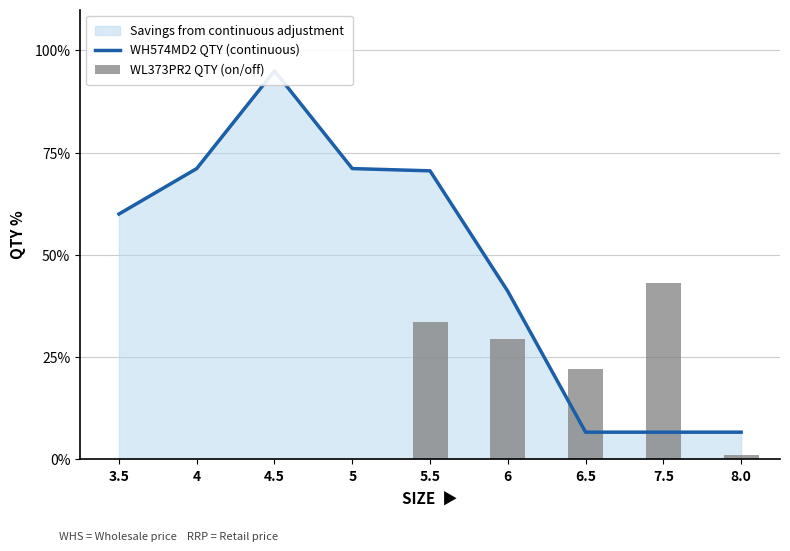

What position from the right is 6?

4